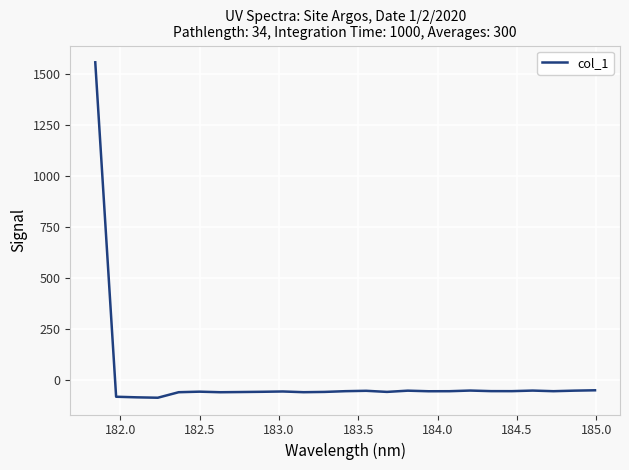

What is the difference between the maximum and minimum values?

1645.6